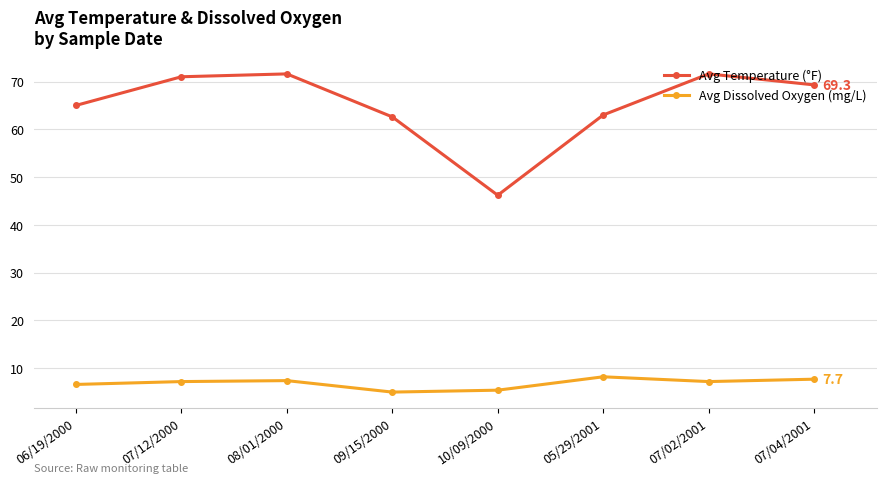

At how many categories does at least one series exceed 64?

5